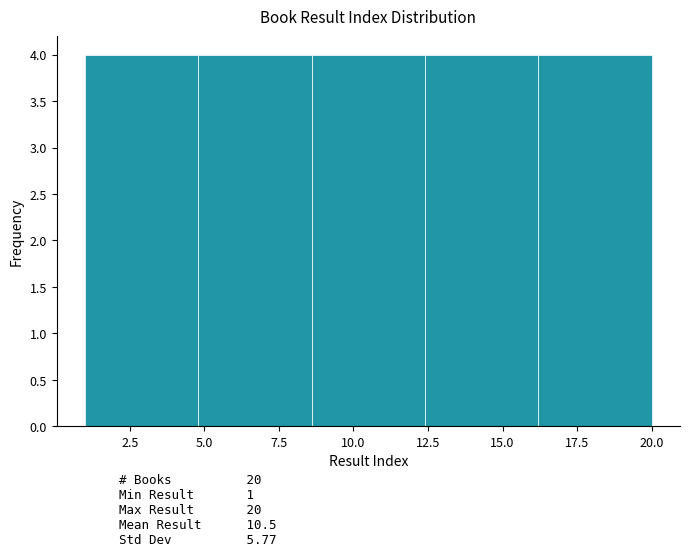

Reading left to right, list every bar in this chart as the range it spans on the x-axis followed by its height. Neither the bar edges nor the heights are printed on the chart, so give them approximately, as read against the axes.

1.0 to 4.8: 4
4.8 to 8.6: 4
8.6 to 12.4: 4
12.4 to 16.2: 4
16.2 to 20.0: 4